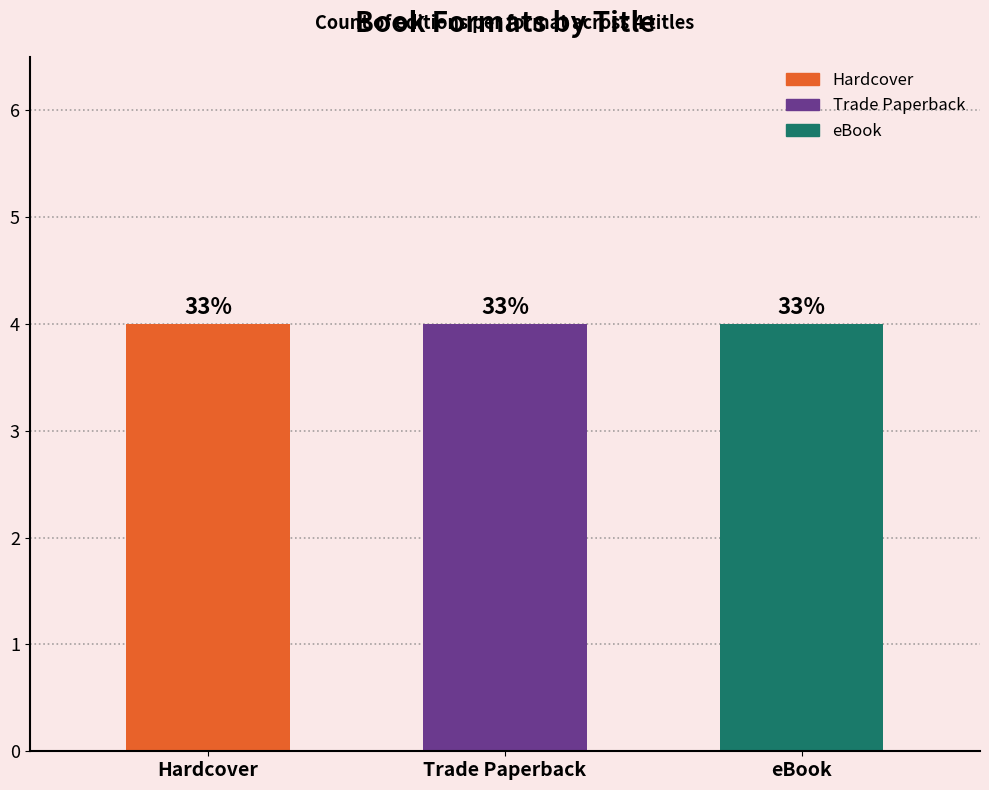

Rank the series at Millie, Daisy, and the Scary Storm from lowest to highest value.

Hardcover, Trade Paperback, eBook